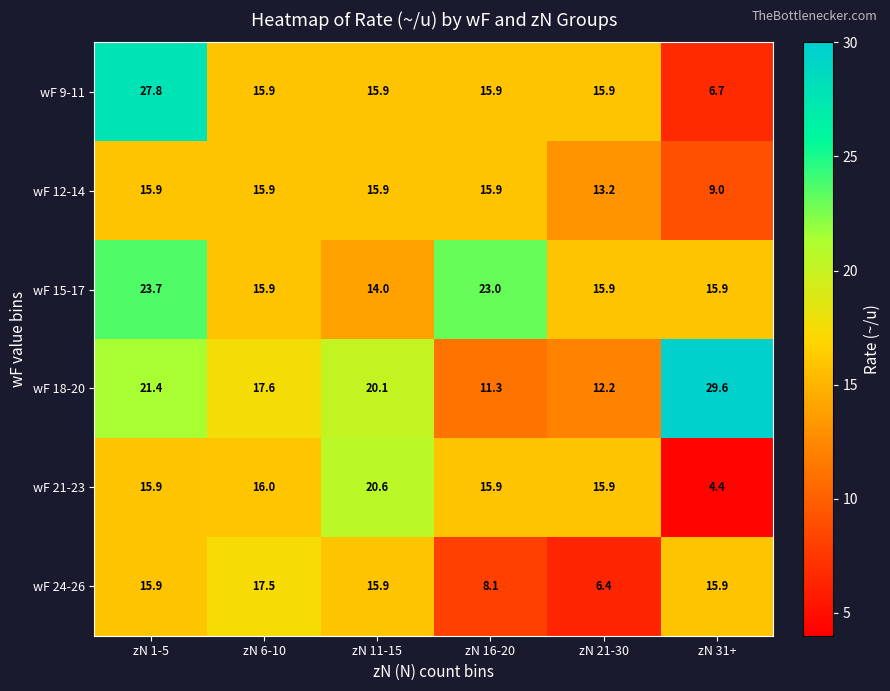

Read the wF 15-17 value at zN 16-20.

23.0